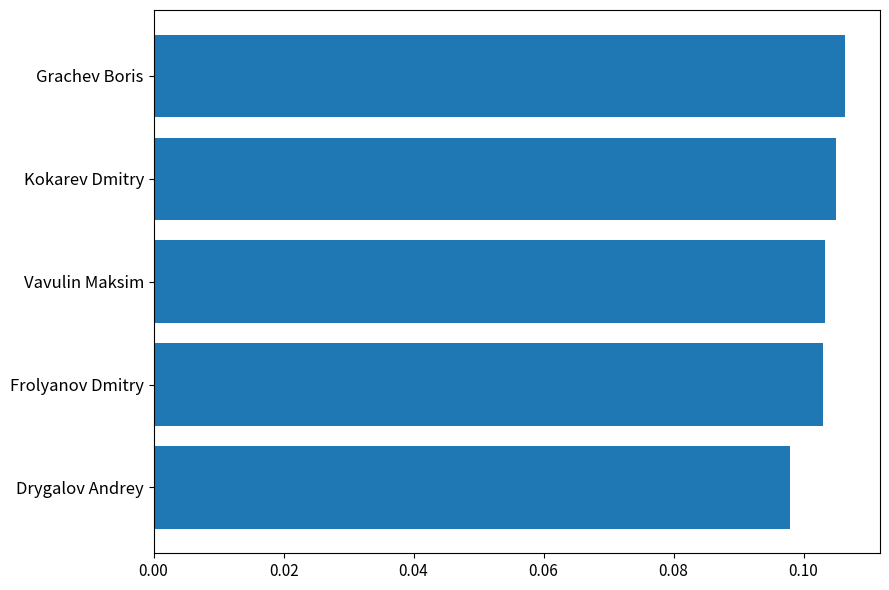

The chart shows a value of 0.2 at Grachev Boris. True or false?

False